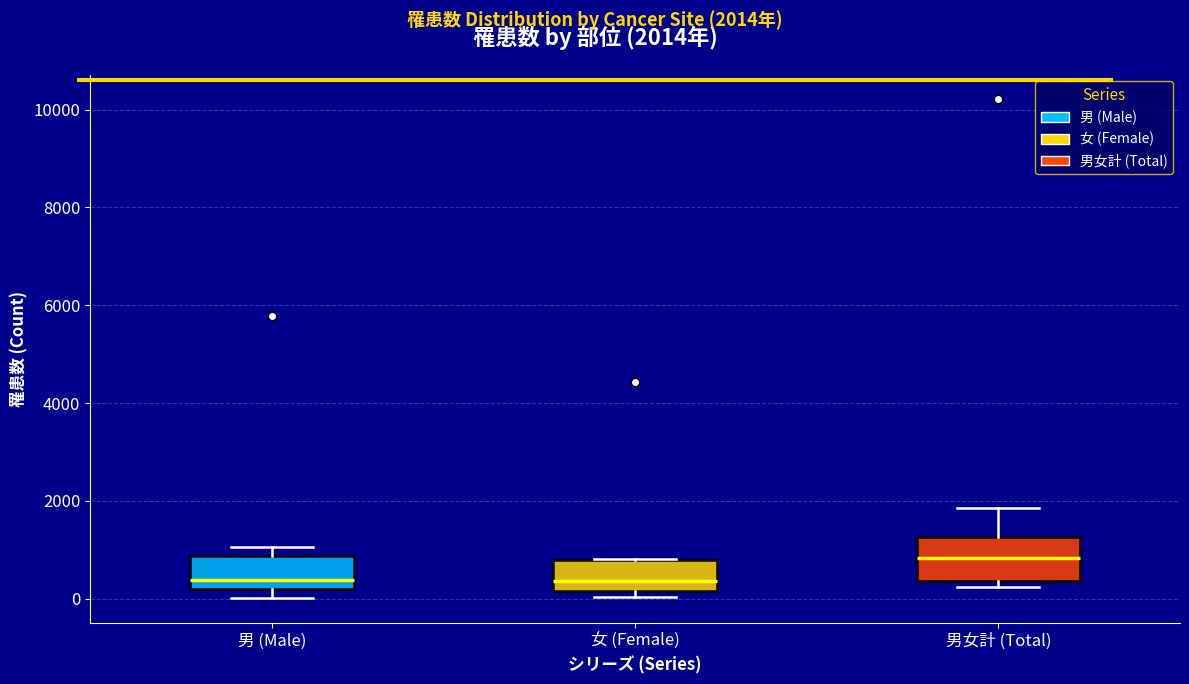

Reading left to right, read every box against the y-axis: the position of its median line, the range the box covers, and the ends of its whiskers. The values are not printed on the chart, so give them approximately, as read against the axis.

男 (Male): median 400, box 200 to 800, whiskers 0 to 1000
女 (Female): median 400, box 200 to 800, whiskers 0 to 800
男女計 (Total): median 800, box 400 to 1200, whiskers 200 to 1800